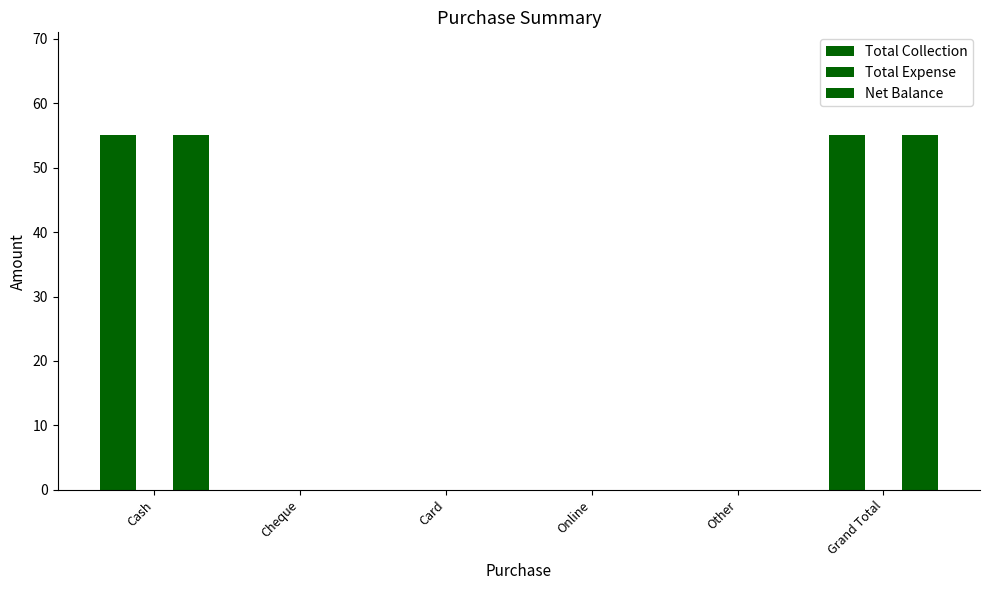

How many data points does each series have?

6